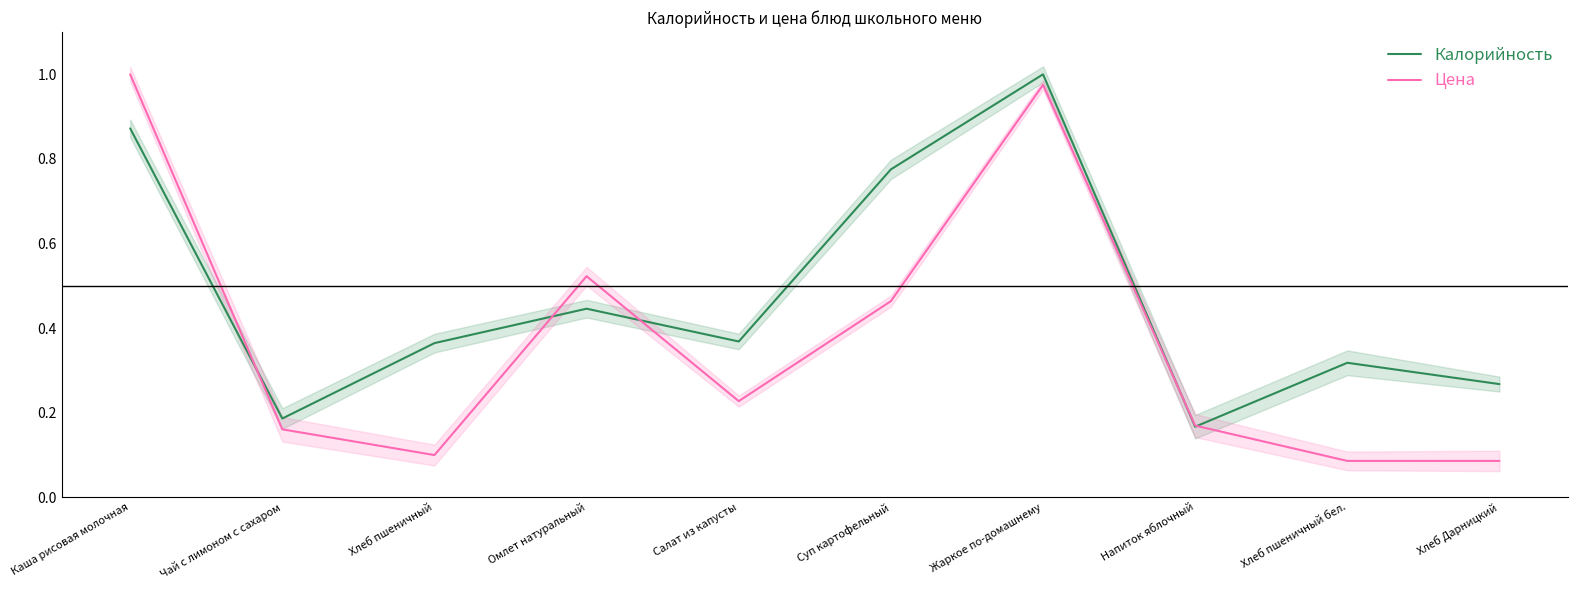

Rank the categories by Калорийность value from highest to lowest.

Жаркое по-домашнему, Каша рисовая молочная, Суп картофельный, Омлет натуральный, Салат из капусты, Хлеб пшеничный, Хлеб пшеничный бел., Хлеб Дарницкий, Чай с лимоном с сахаром, Напиток яблочный